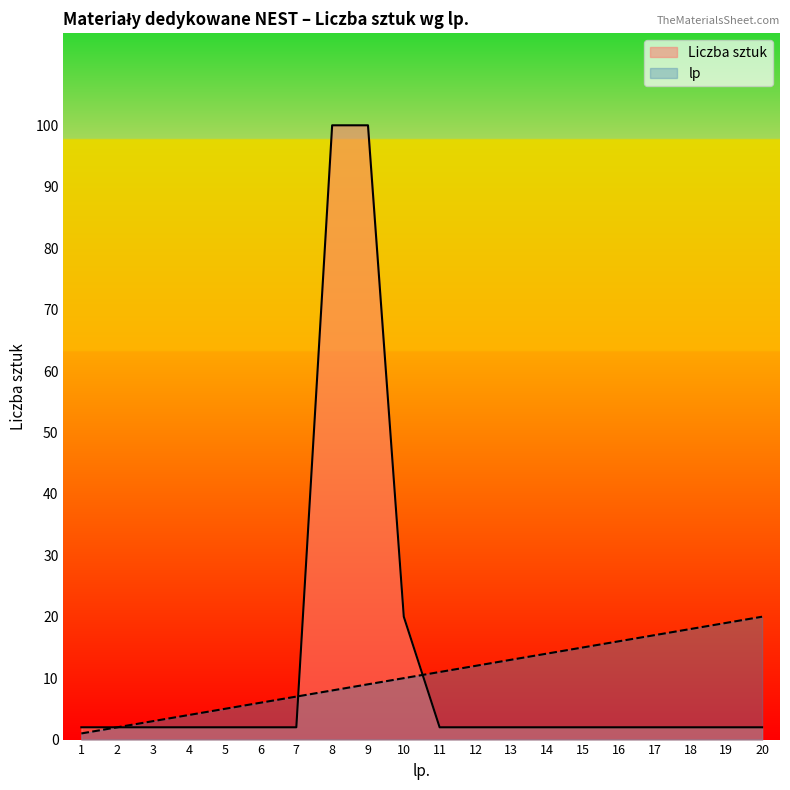

What are all the series names shown in the legend?

Liczba sztuk, lp